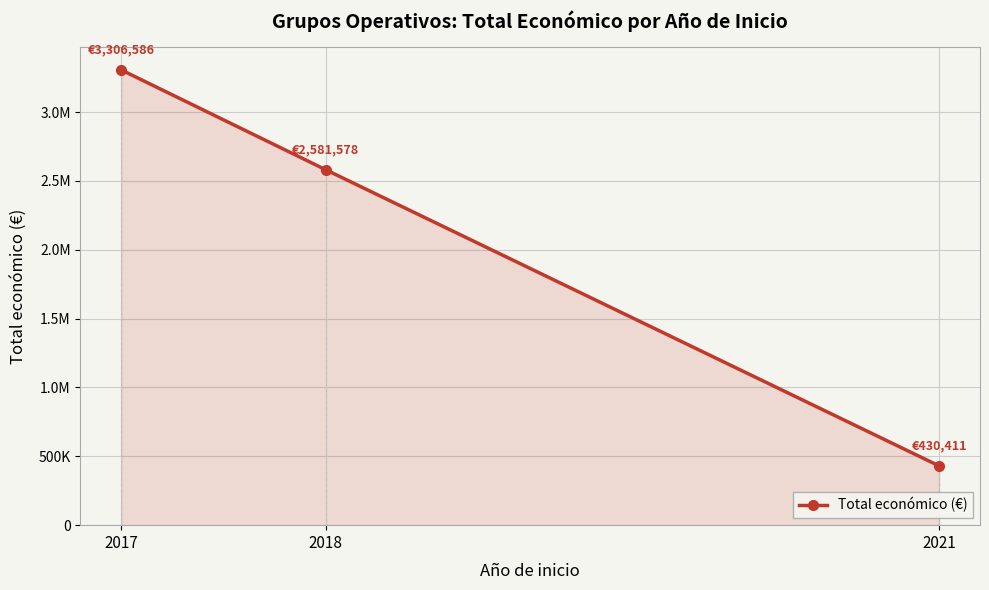

Count the values in the range 430411 to 3306586.

3